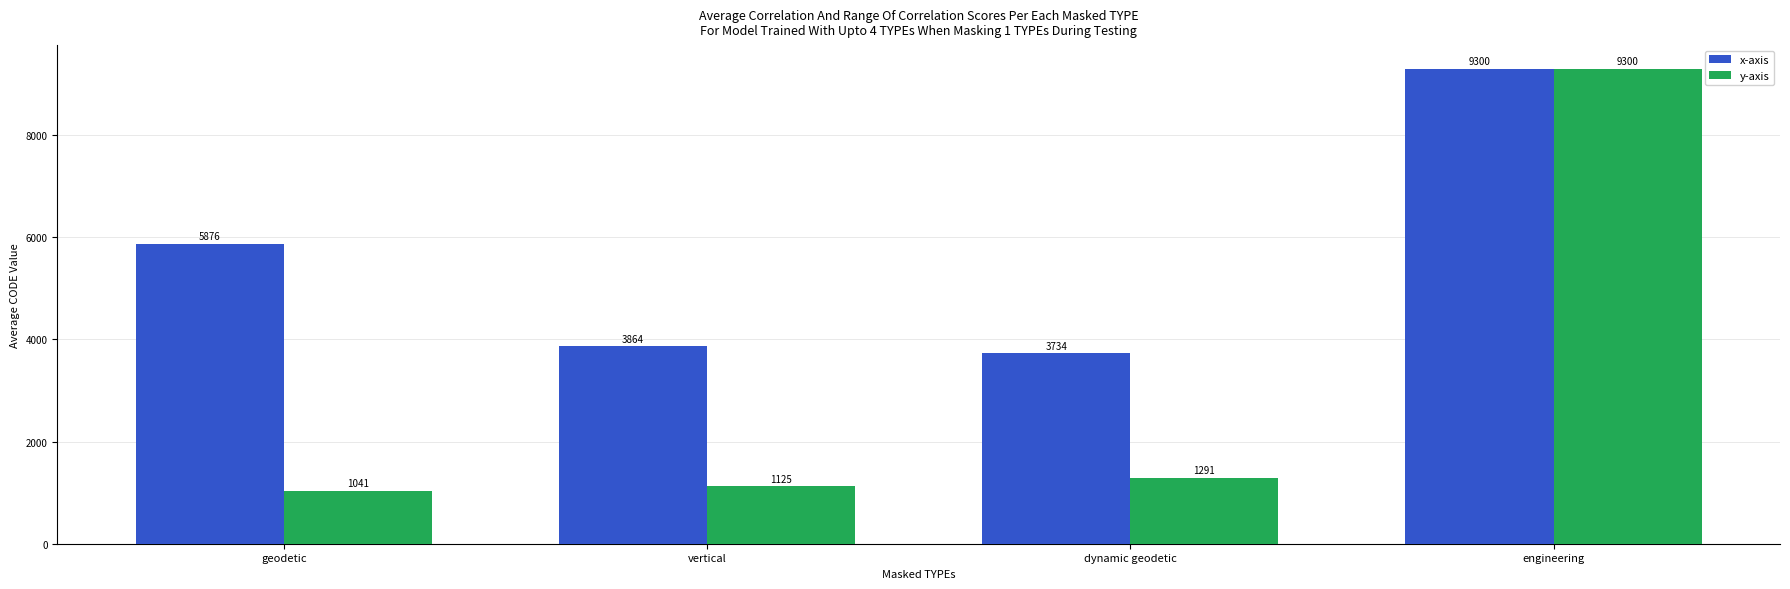

What is the sum of all x-axis values?

22772.9